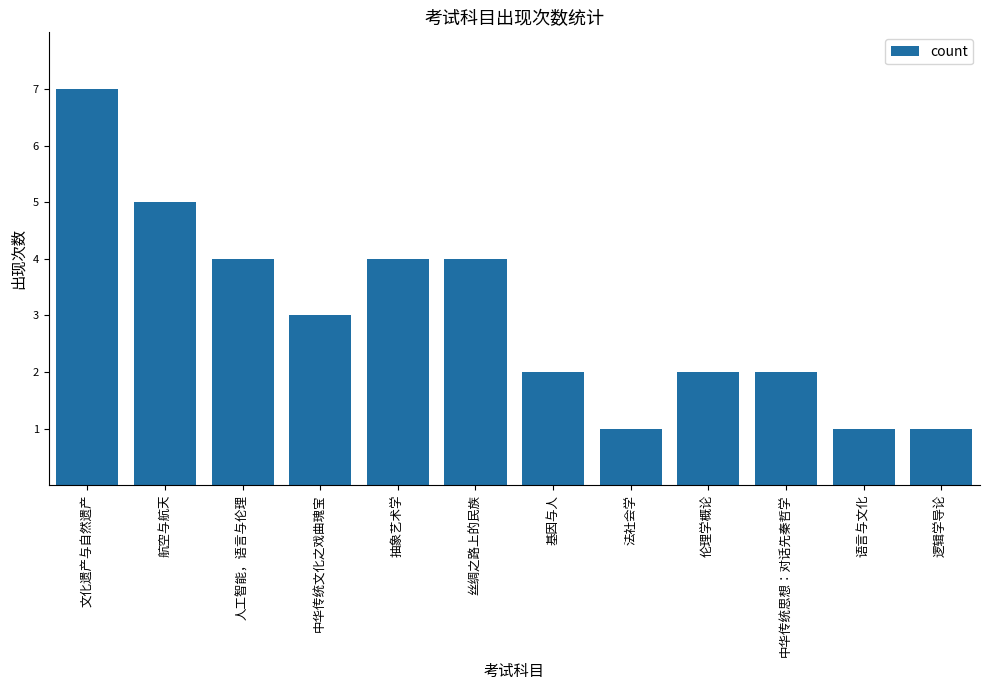

What is the approximate value at 抽象艺术学?

4